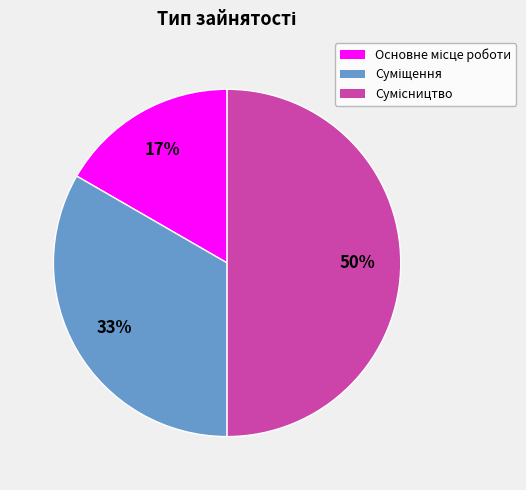

To the nearest percent, what is the average slice percentage?

33%